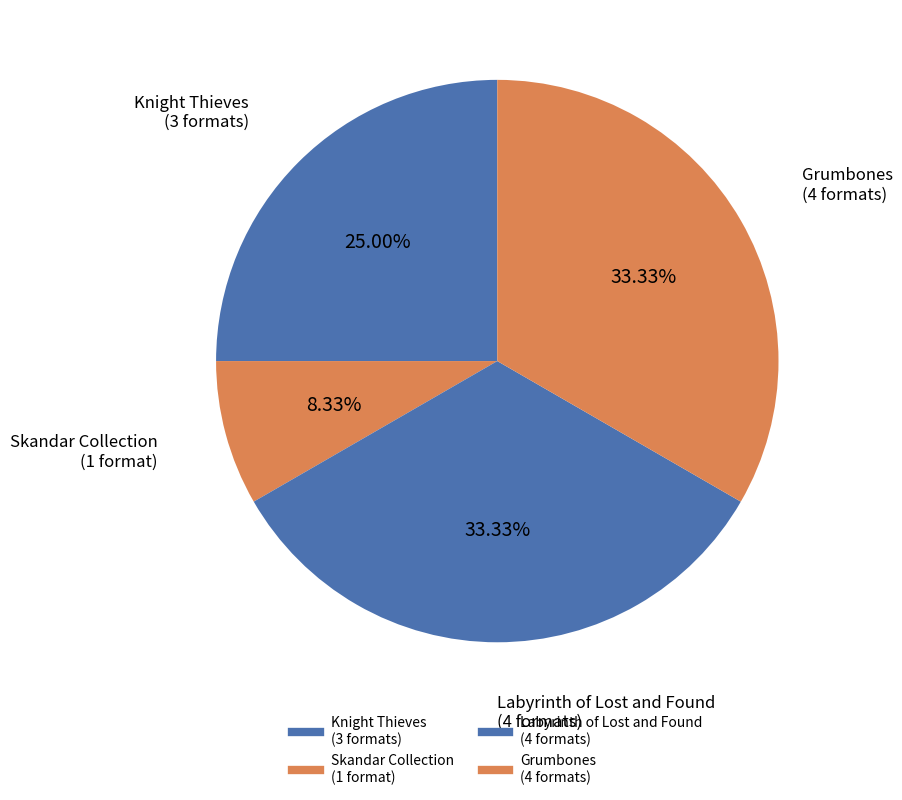

Is there a majority slice in this chart?

No